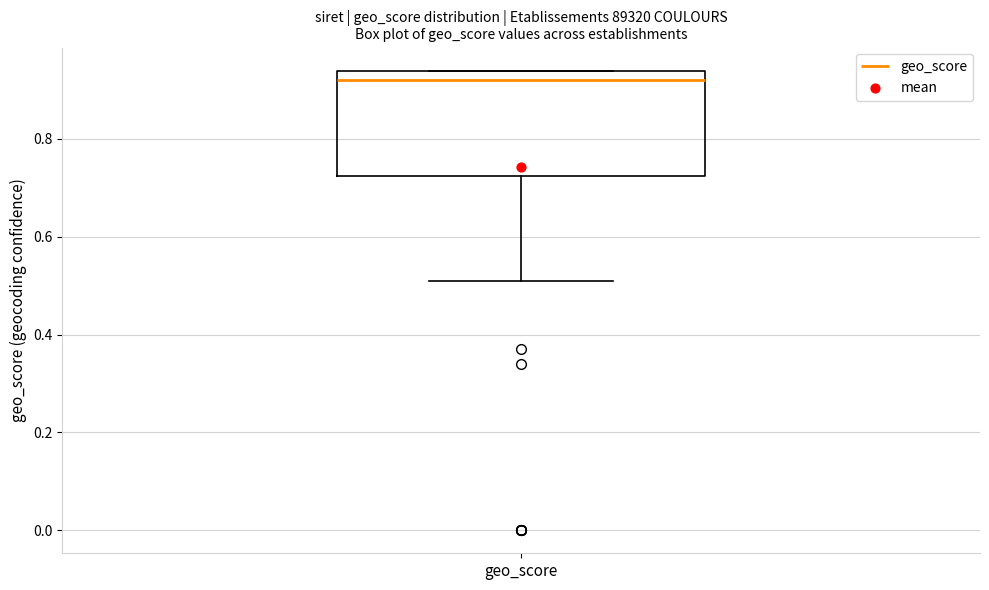

Transcribe this box plot: give where the median line is, the range the box spans, and where the two whiskers end, as read against the y-axis. The values are not printed on the chart, so give them approximately, as read against the axis.

median 0.92, box 0.72 to 0.94, whiskers 0.52 to 0.94